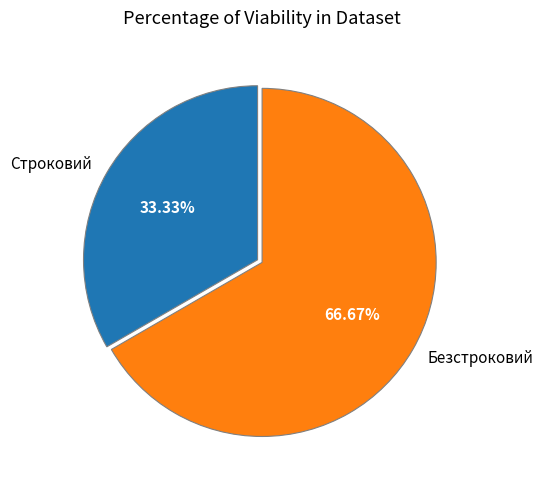

To the nearest percent, what percentage of the pie is Безстроковий?

67%